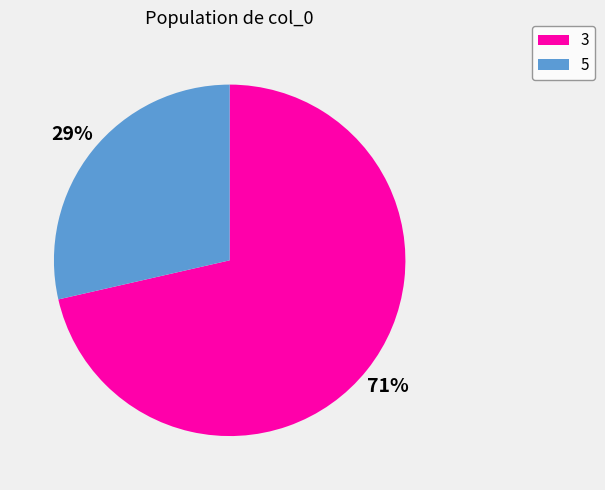

To the nearest percent, what is the average slice percentage?

50%